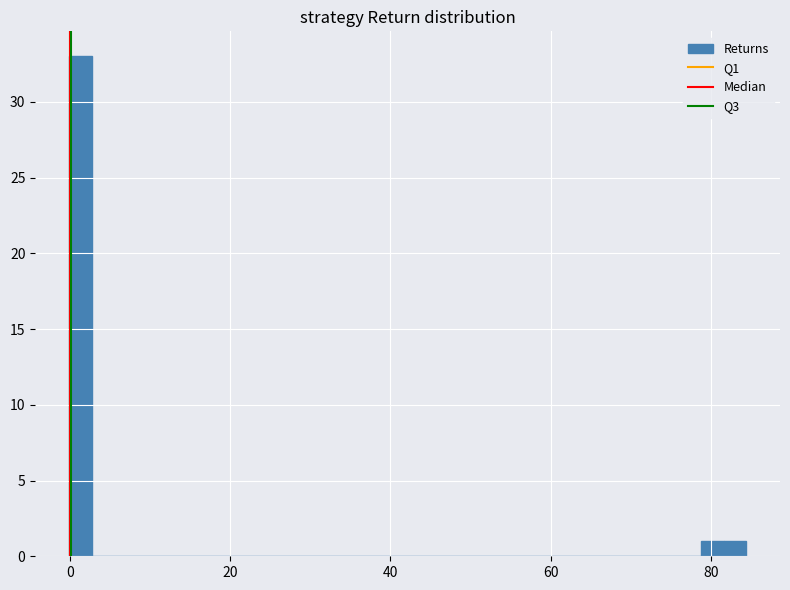

Read against the x-axis, roughly where is the centre of the tallest bar?

2